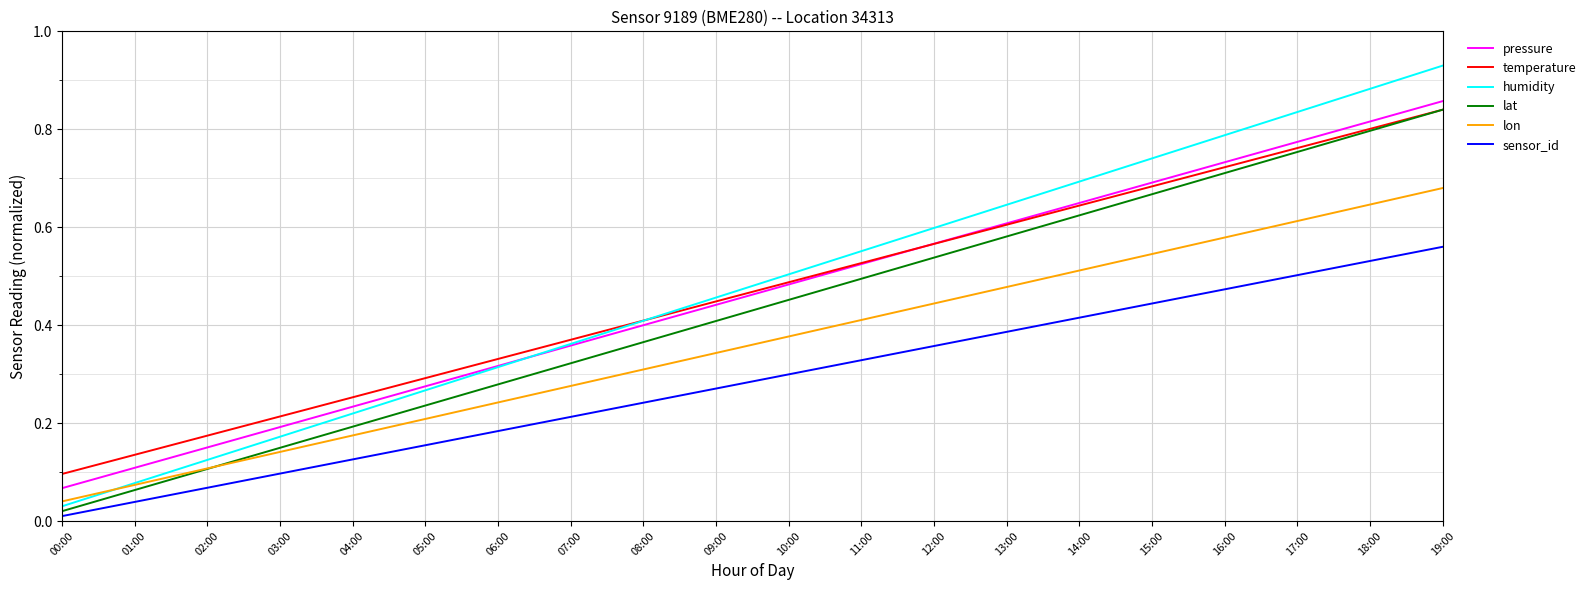

What position from the right is 06:00?

14